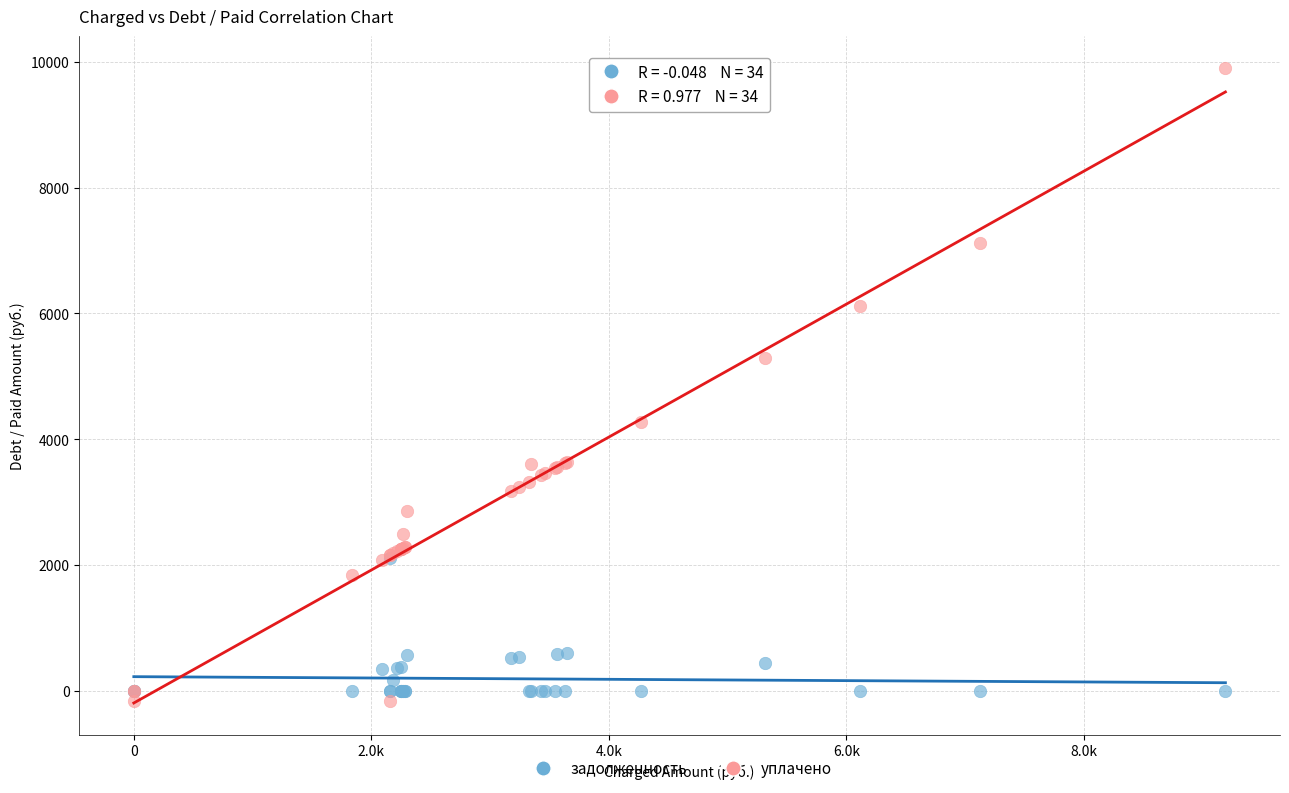

What are all the series names shown in the legend?

задолженность, уплачено